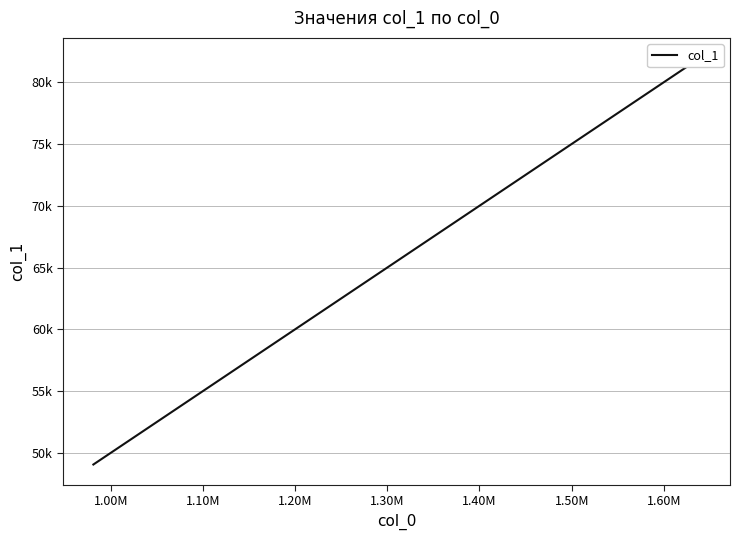

Where is the data nearest to the value 65500?

1.30M